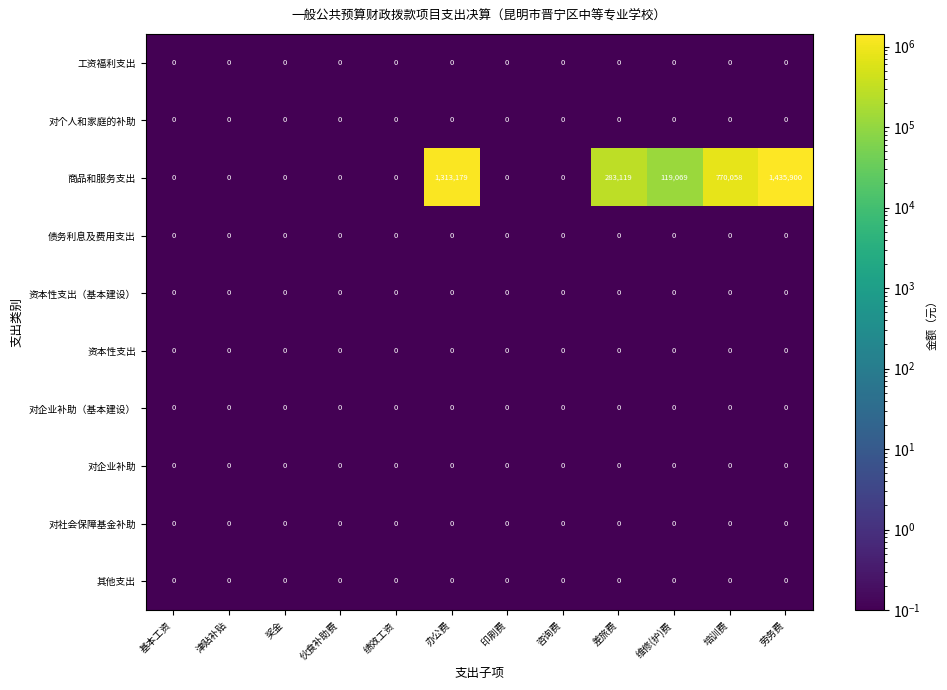

Which series has the largest total across all categories?

商品和服务支出